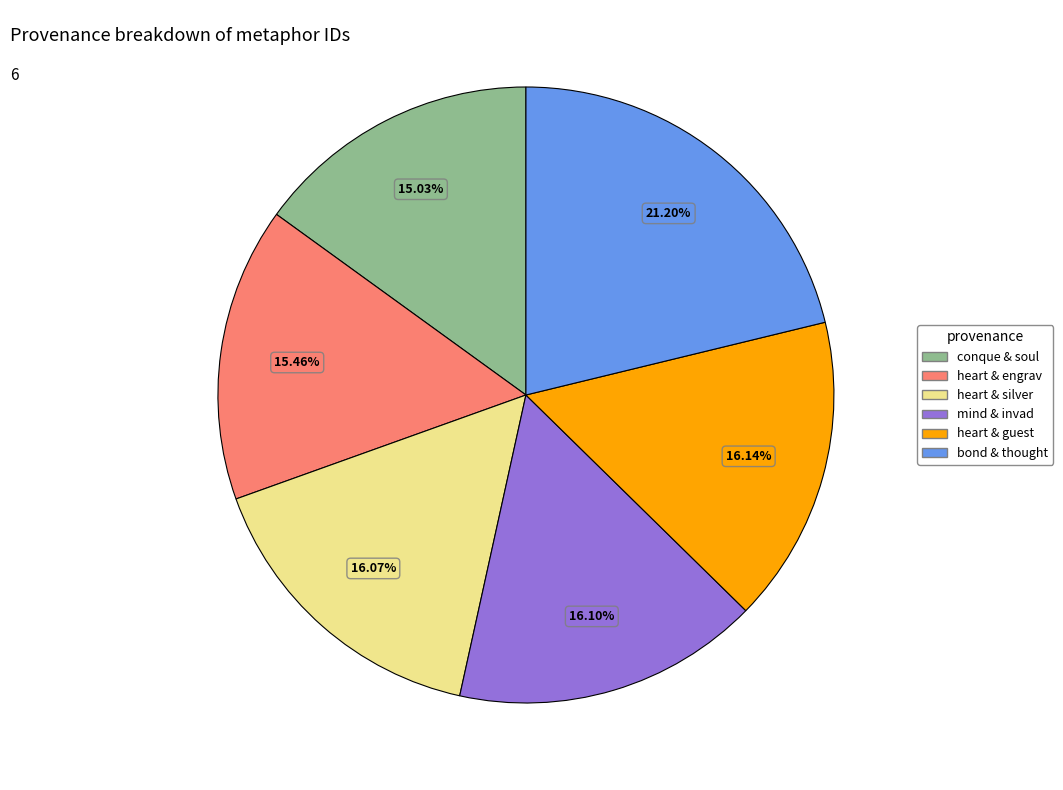

Is there a majority slice in this chart?

No